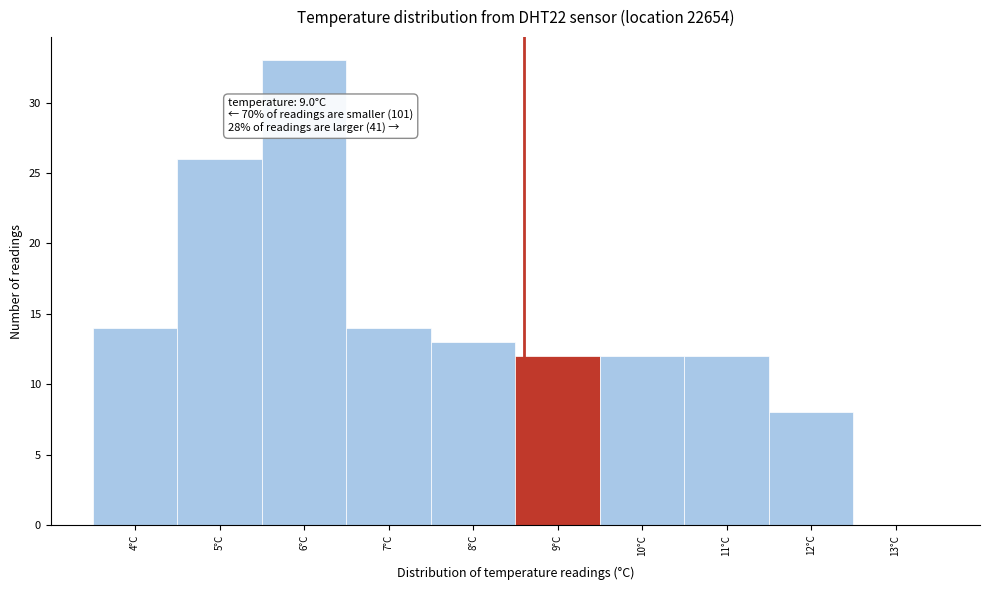

Reading left to right, transcribe all the data shown in this chart.

4°C=14	5°C=26	6°C=33	7°C=14	8°C=13	9°C=12	10°C=12	11°C=12	12°C=8	13°C=0